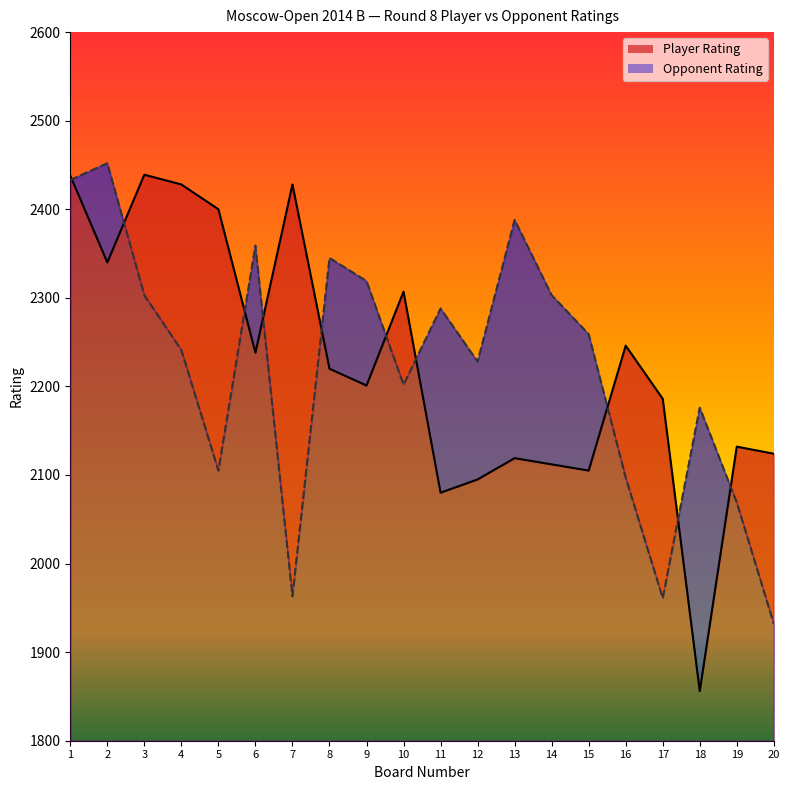

Reading left to right, extract all data points from this chart.

Player Rating: 1=2438	2=2340	3=2439	4=2428	5=2400	6=2238	7=2428	8=2220	9=2201	10=2307	11=2080	12=2095	13=2119	14=2112	15=2105	16=2246	17=2186	18=1856	19=2132	20=2124
Opponent Rating: 1=2433	2=2452	3=2303	4=2241	5=2105	6=2359	7=1963	8=2345	9=2319	10=2202	11=2288	12=2228	13=2388	14=2303	15=2259	16=2097	17=1961	18=2176	19=2069	20=1932